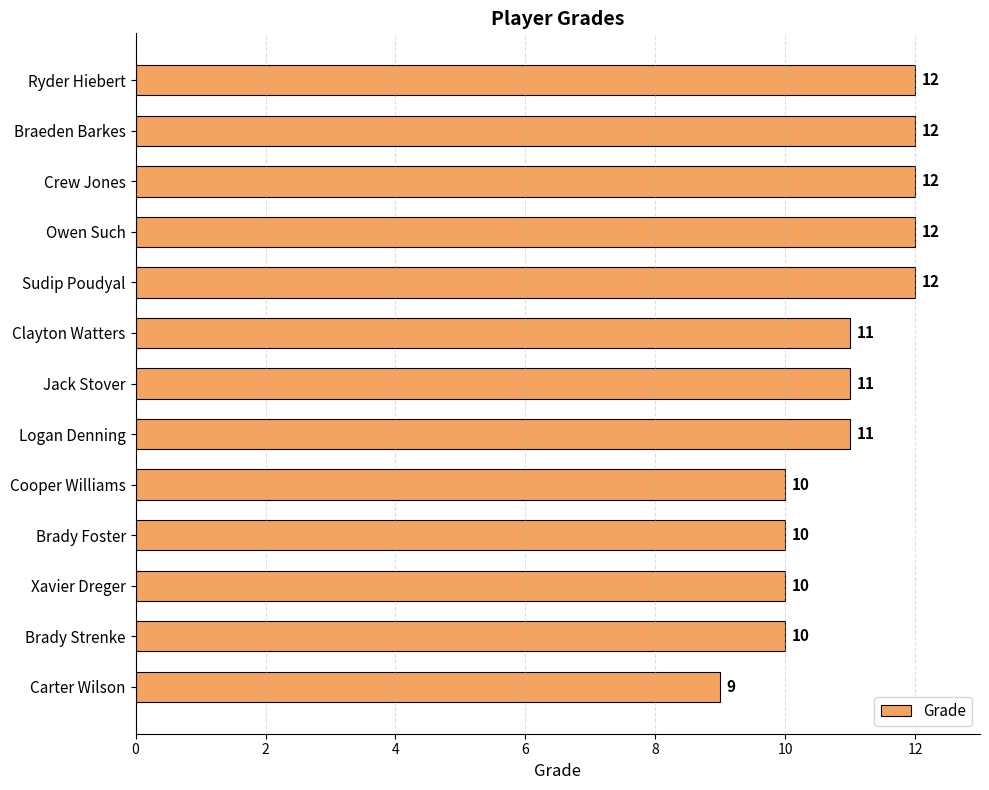

Reading bottom to top, extract all data points from this chart.

Carter Wilson=9	Brady Strenke=10	Xavier Dreger=10	Brady Foster=10	Cooper Williams=10	Logan Denning=11	Jack Stover=11	Clayton Watters=11	Sudip Poudyal=12	Owen Such=12	Crew Jones=12	Braeden Barkes=12	Ryder Hiebert=12